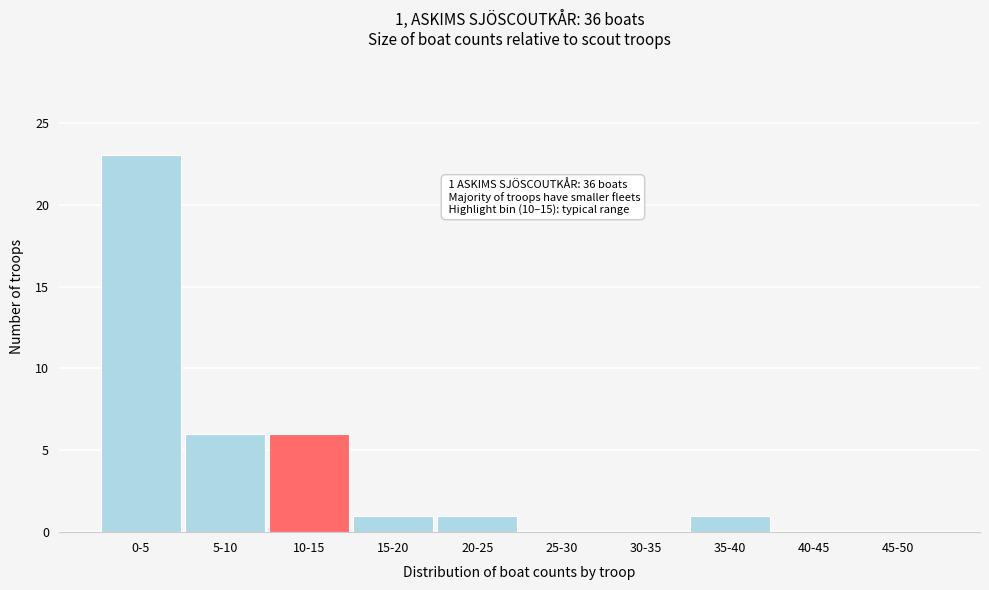

Reading left to right, extract all data points from this chart.

0-5=23	5-10=6	10-15=6	15-20=1	20-25=1	25-30=0	30-35=0	35-40=1	40-45=0	45-50=0